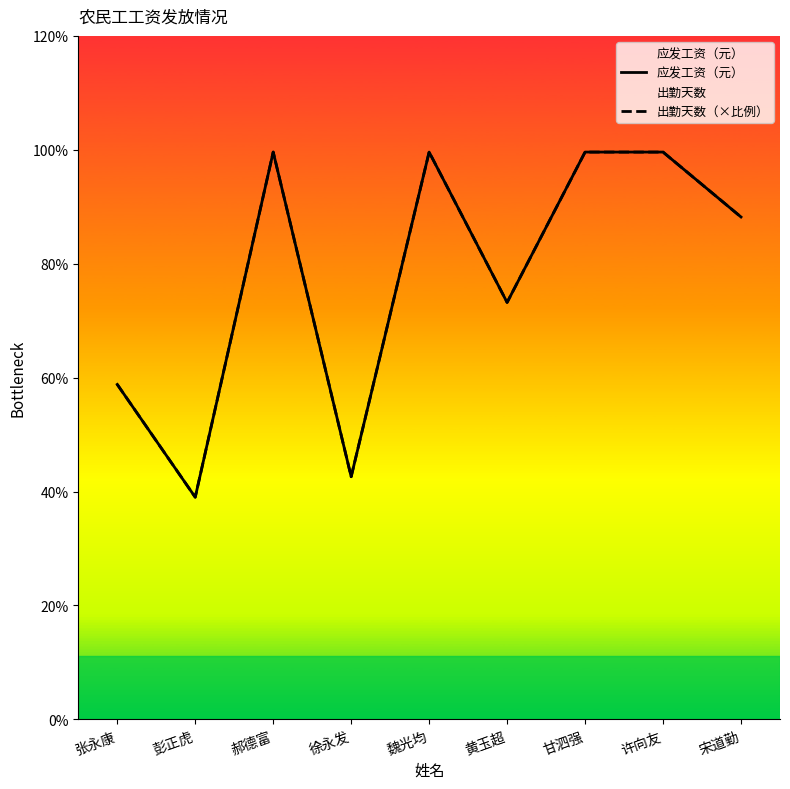

Which category has the lowest value in the 出勤天数（×比例） series?

彭正虎